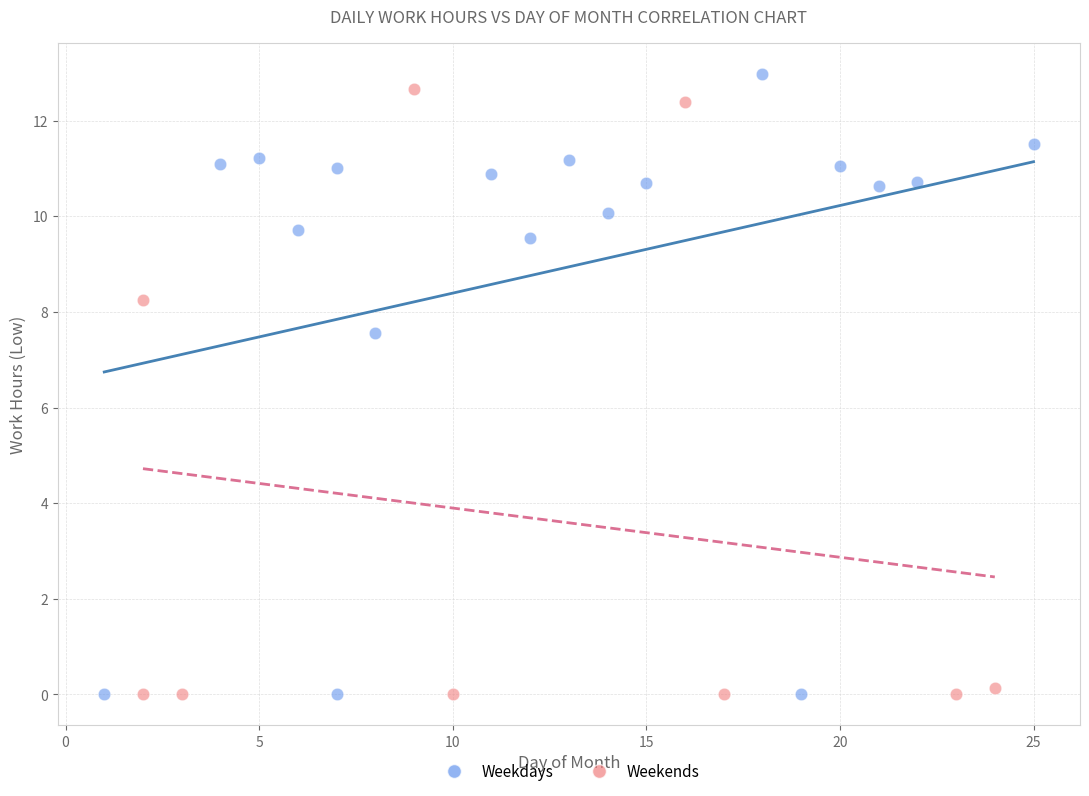

Which series contains the highest Y value?

Weekdays